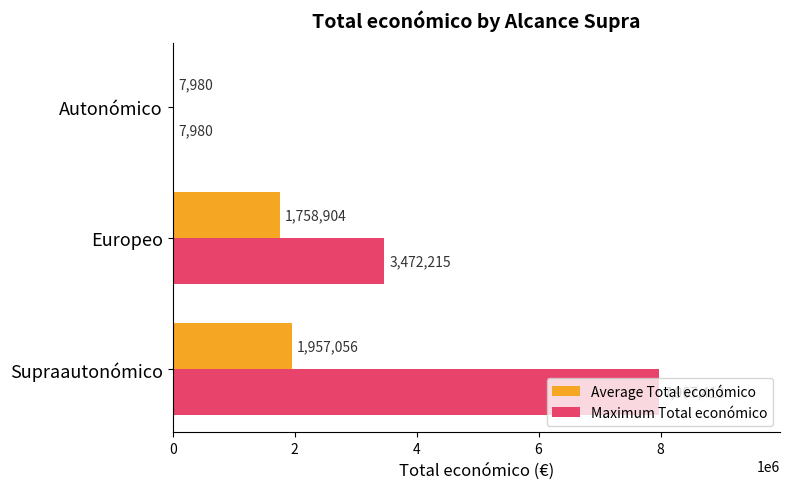

Which category has the highest value in the Maximum Total económico series?

Supraautonómico